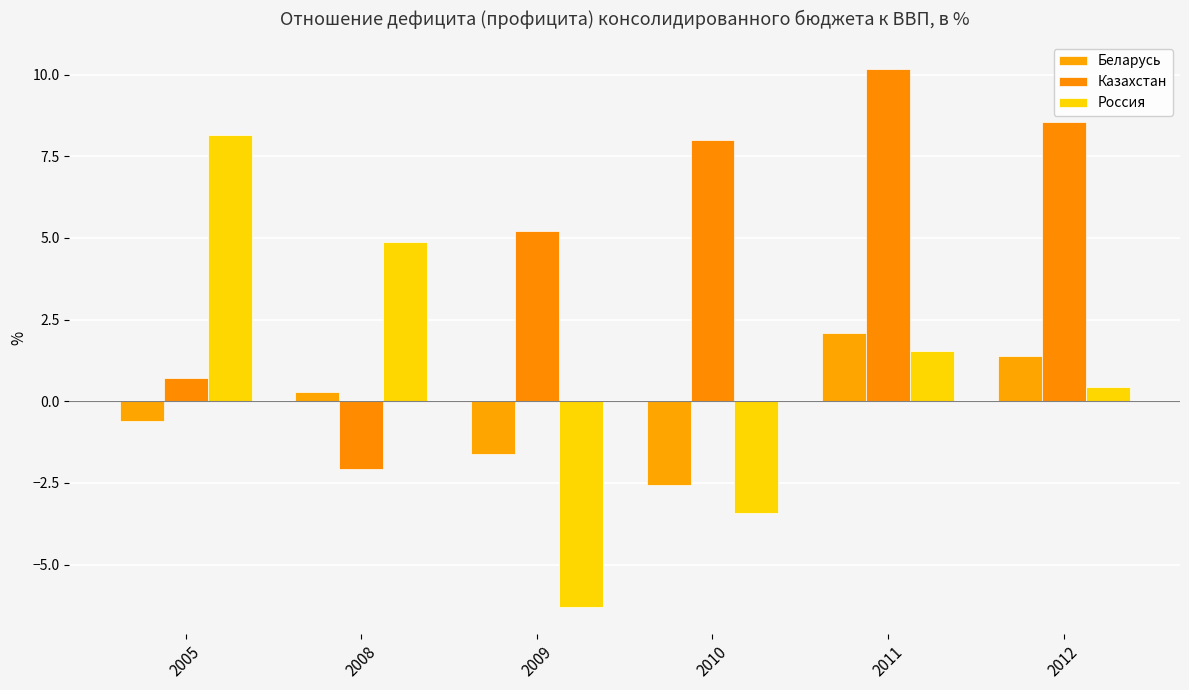

Reading left to right, what are all the values shown in this chart?

Беларусь: 2005=-0.6	2008=0.3	2009=-1.6	2010=-2.6	2011=2.1	2012=1.4
Казахстан: 2005=0.7	2008=-2.1	2009=5.2	2010=8.0	2011=10.2	2012=8.5
Россия: 2005=8.1	2008=4.9	2009=-6.3	2010=-3.4	2011=1.5	2012=0.4